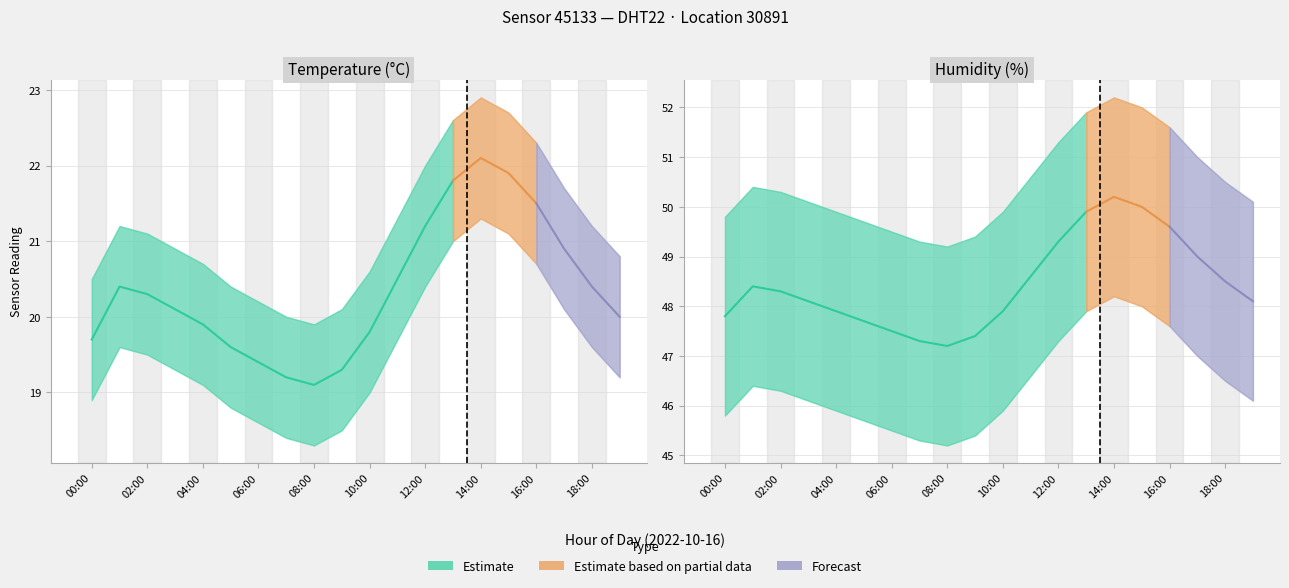

What is the value of the temperature_lower point at the 13th from the left?

20.4